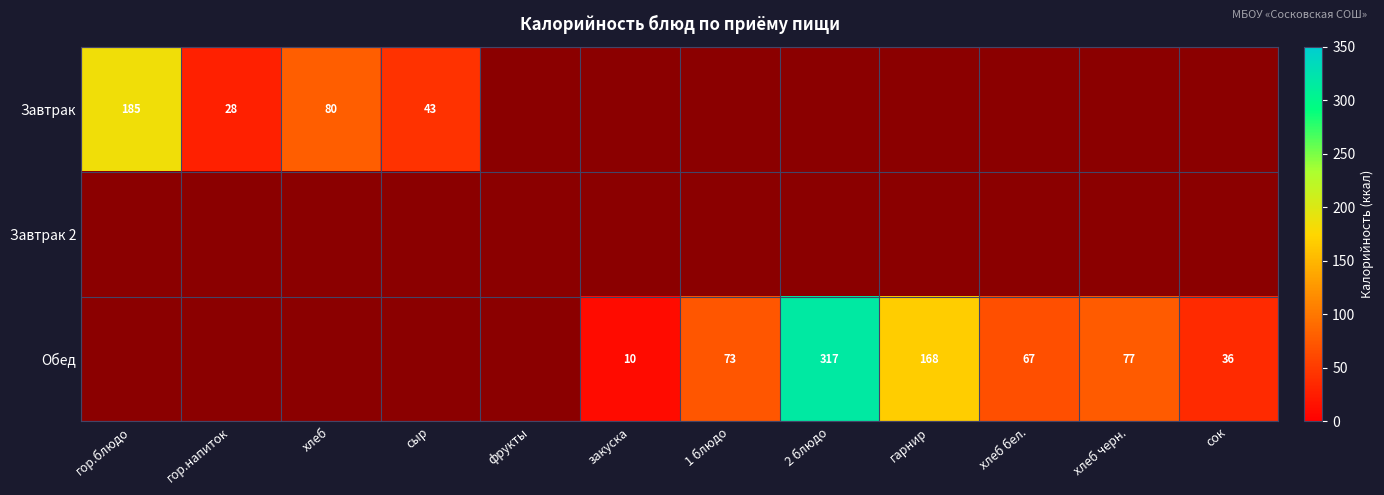

Between хлеб бел. and сок, which is larger?

сок